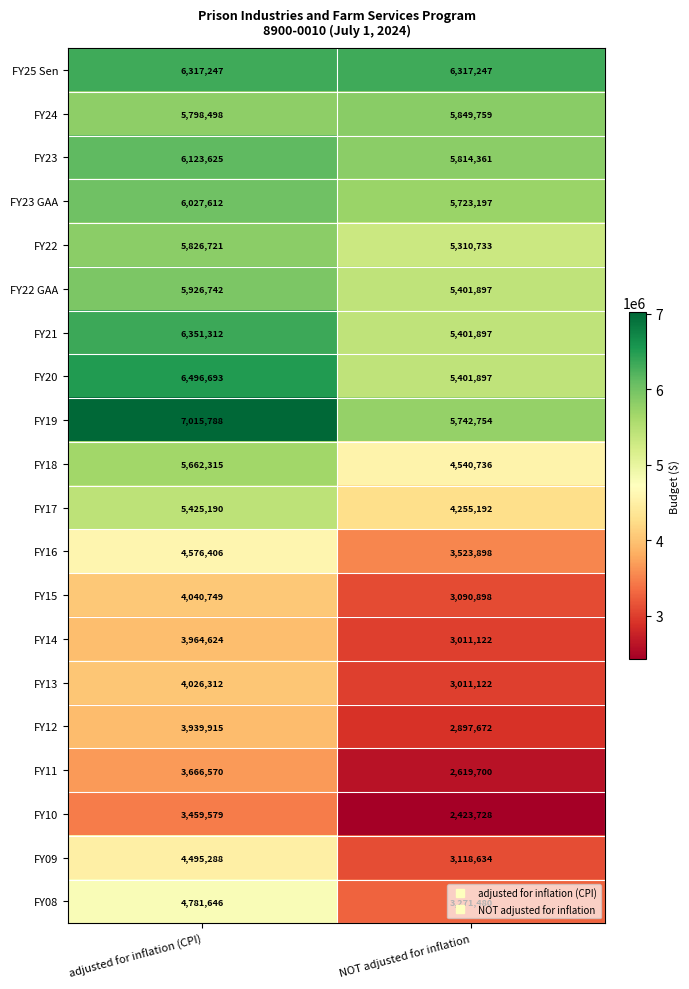

Between adjusted for inflation (CPI) and NOT adjusted for inflation, which series saw the biggest shift?

FY08